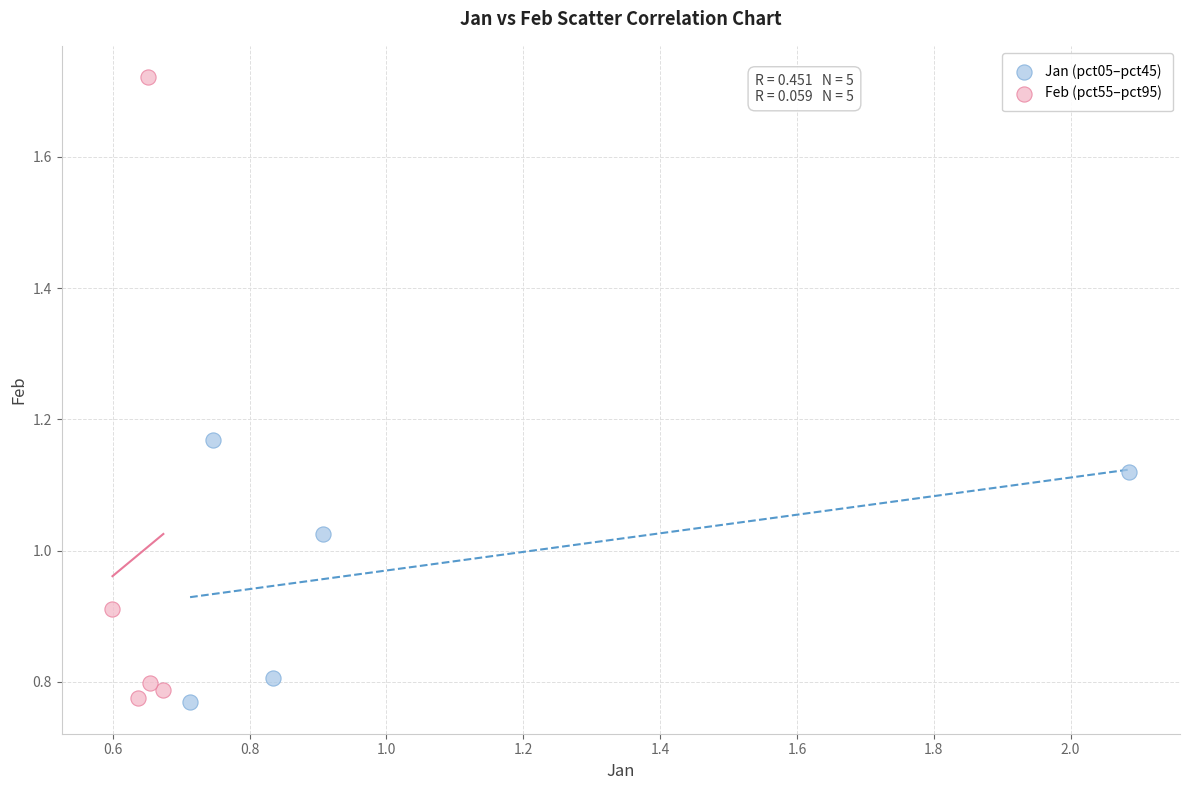

Which series reaches the maximum Y coordinate?

Feb (pct55–pct95)